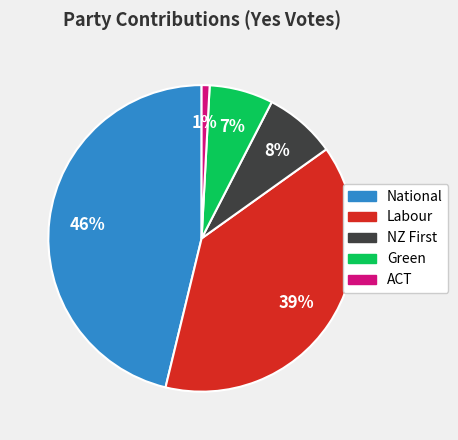

Is there any slice that represents more than half of the pie?

No